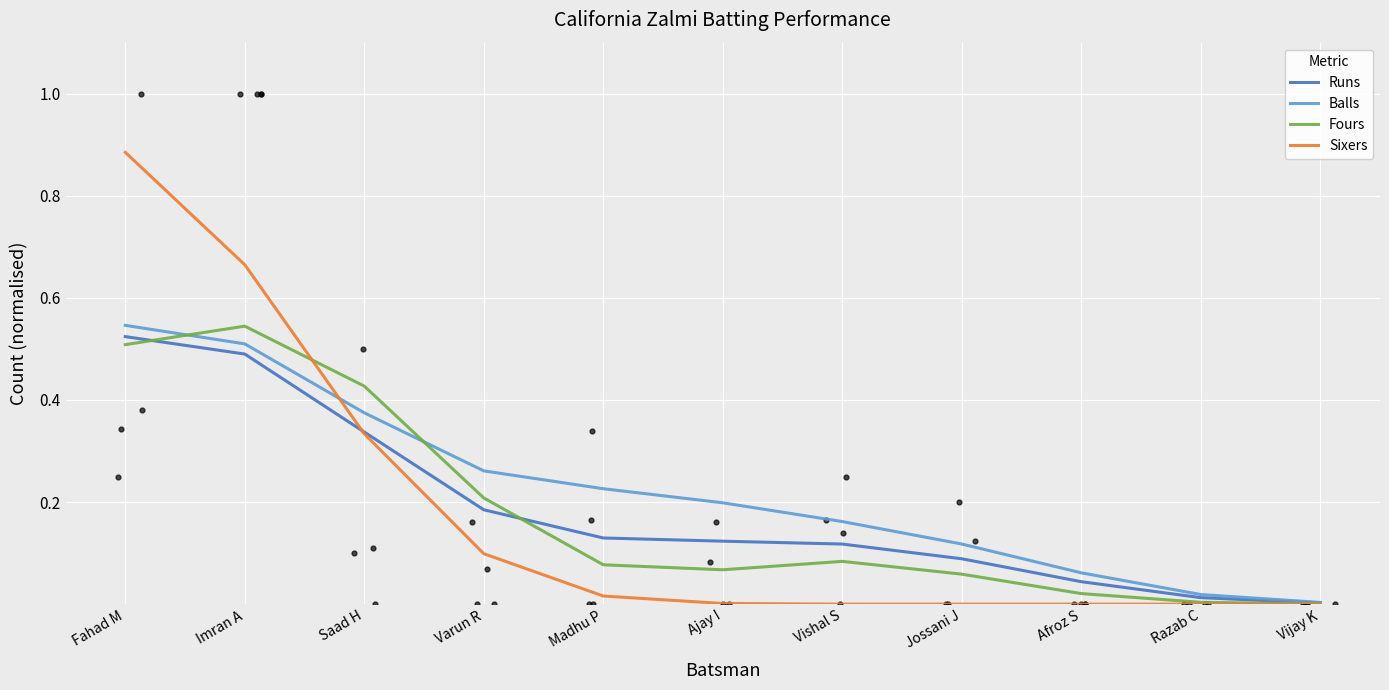

What are all the series names shown in the legend?

Runs, Balls, Fours, Sixers